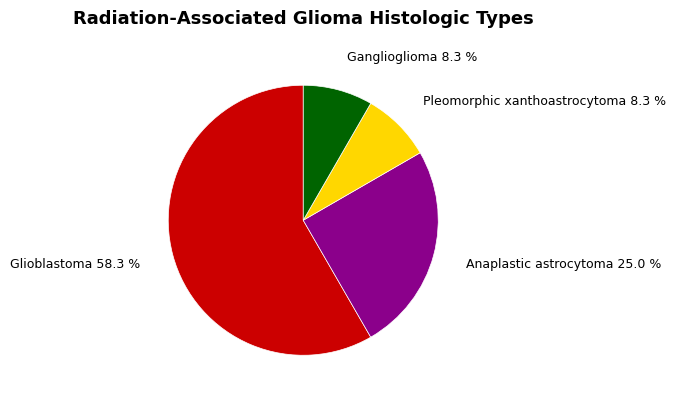

True or false: Pleomorphic xanthoastrocytoma accounts for 19% of the total.

False